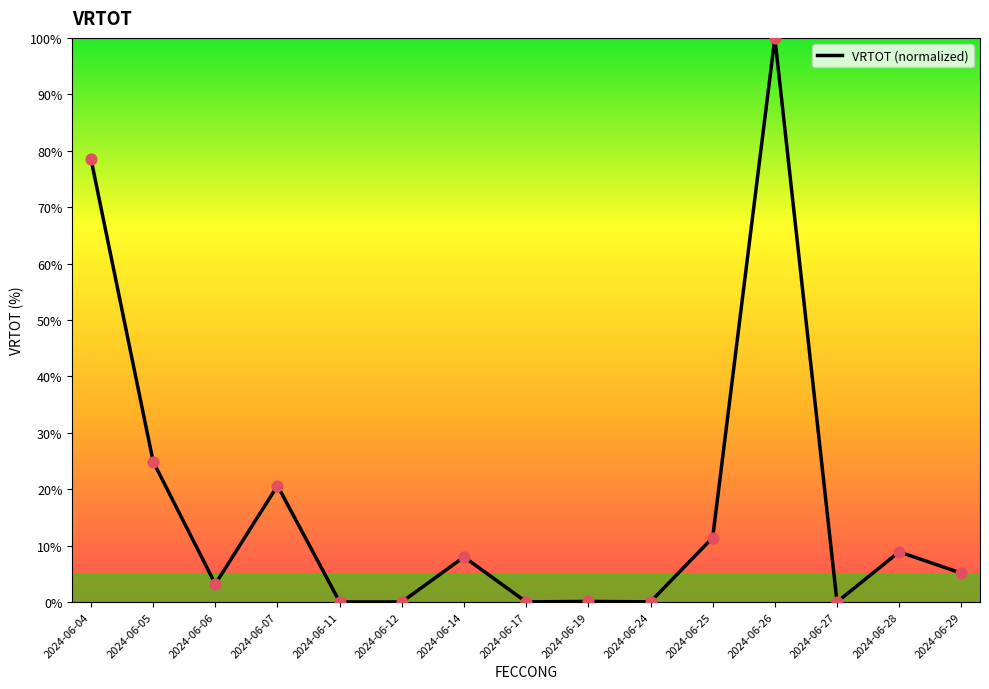

Which has a higher value, 2024-06-25 or 2024-06-06?

2024-06-25